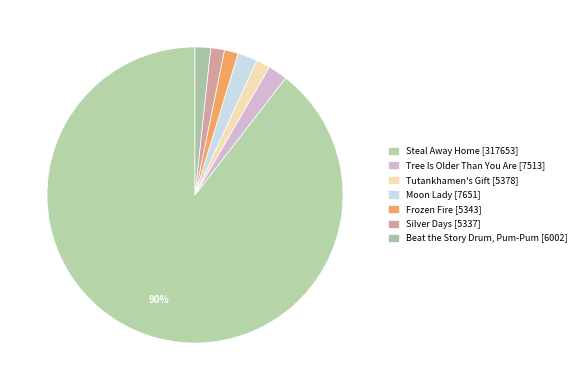

To the nearest percent, what percentage of the pie is Beat the Story Drum, Pum-Pum?

2%